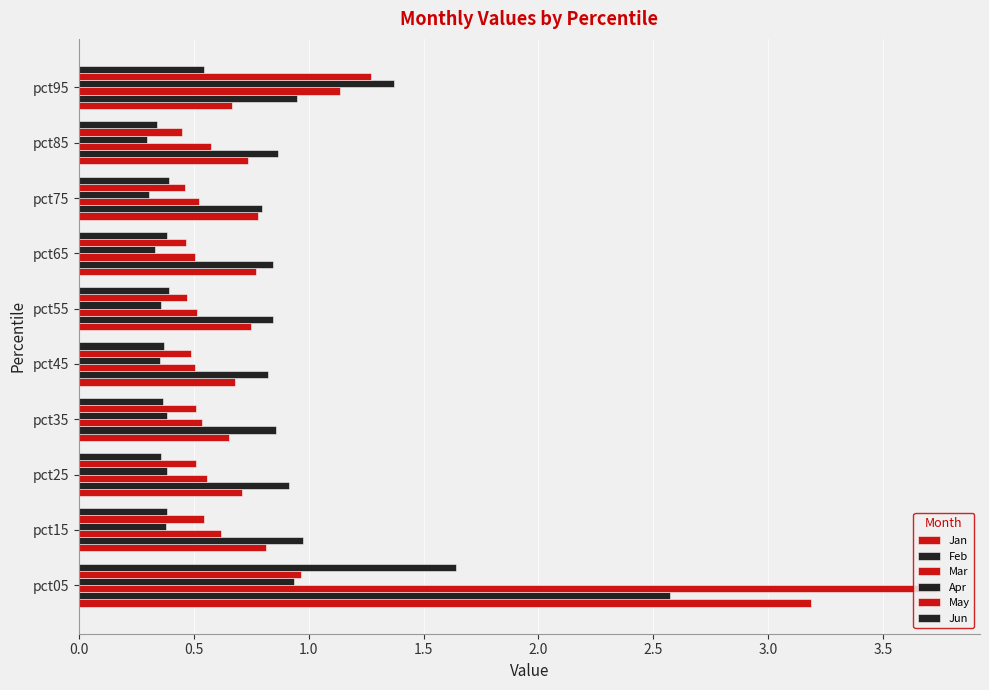

Count the number of categories in the chart.

10